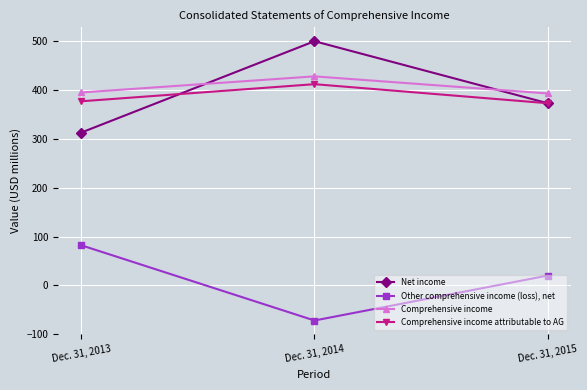

Rank the series by their maximum value, from lowest to highest.

Other comprehensive income (loss), net, Comprehensive income attributable to AG, Comprehensive income, Net income